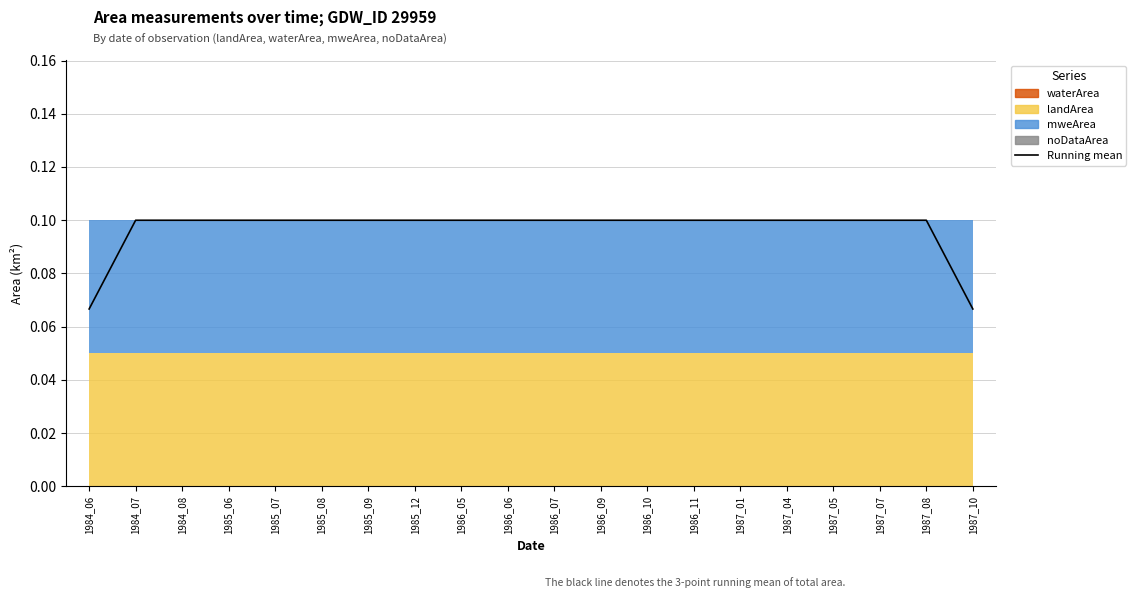

Between 1984_08 and 1987_04, which is larger?

1984_08